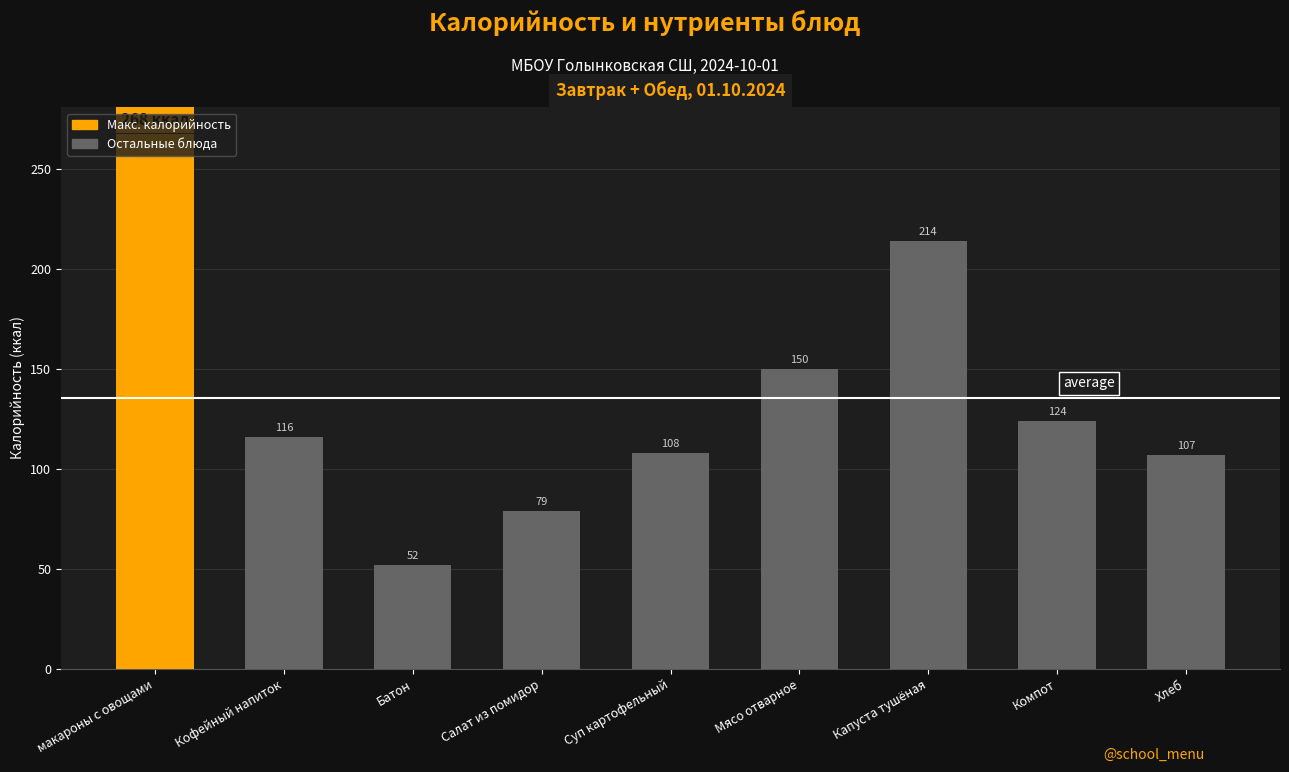

Between макароны с овощами and Мясо отварное, which is larger?

макароны с овощами